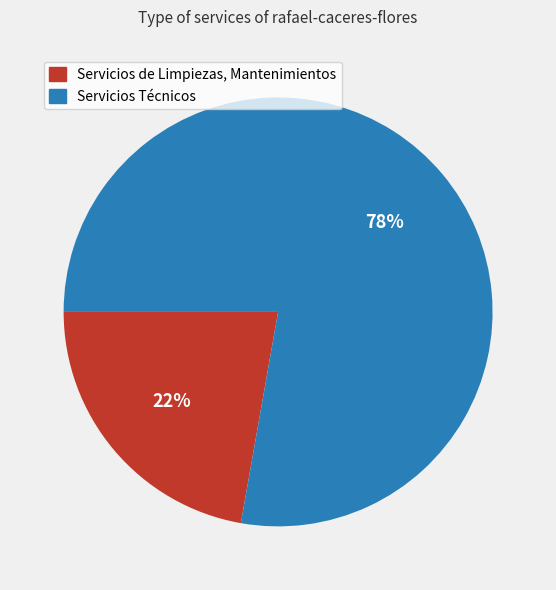

Combined, do Servicios Técnicos and Servicios de Limpiezas, Mantenimientos account for over 50%?

Yes